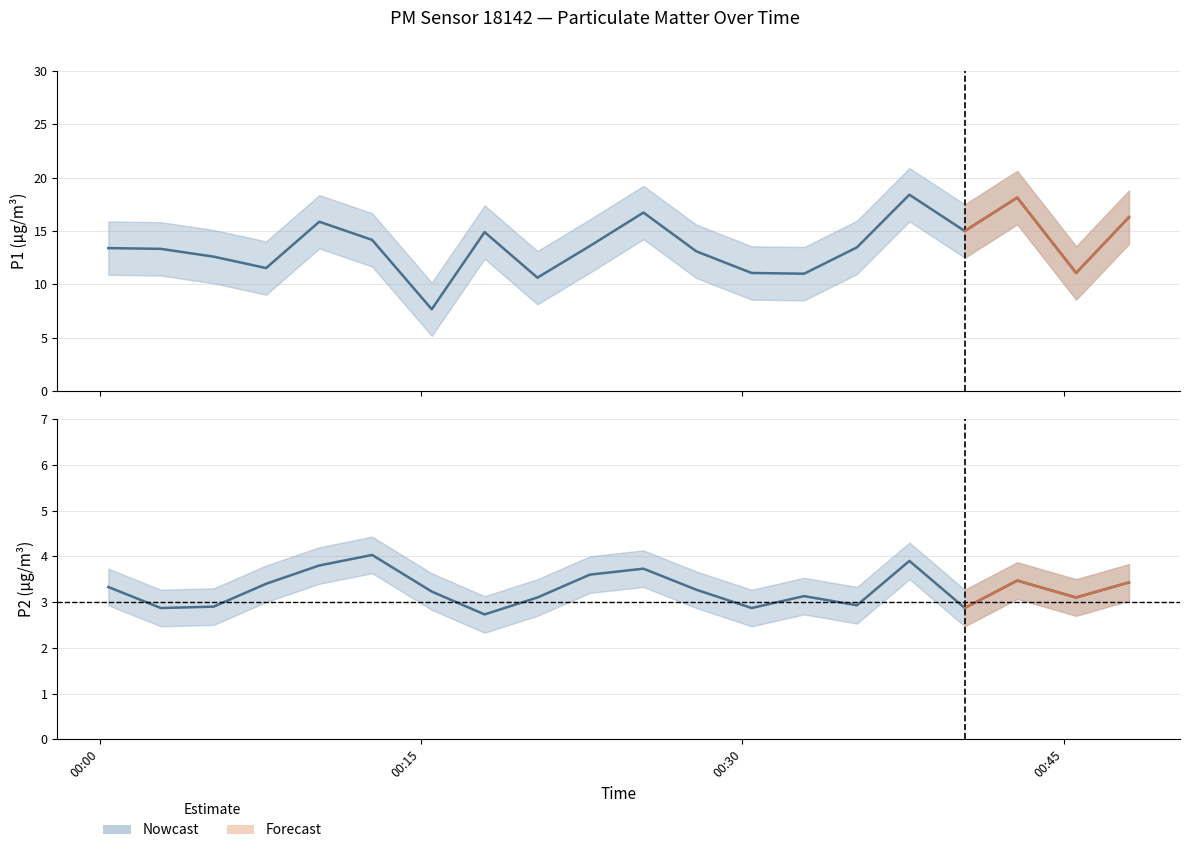

What is the average value of the P2 series?

3.4